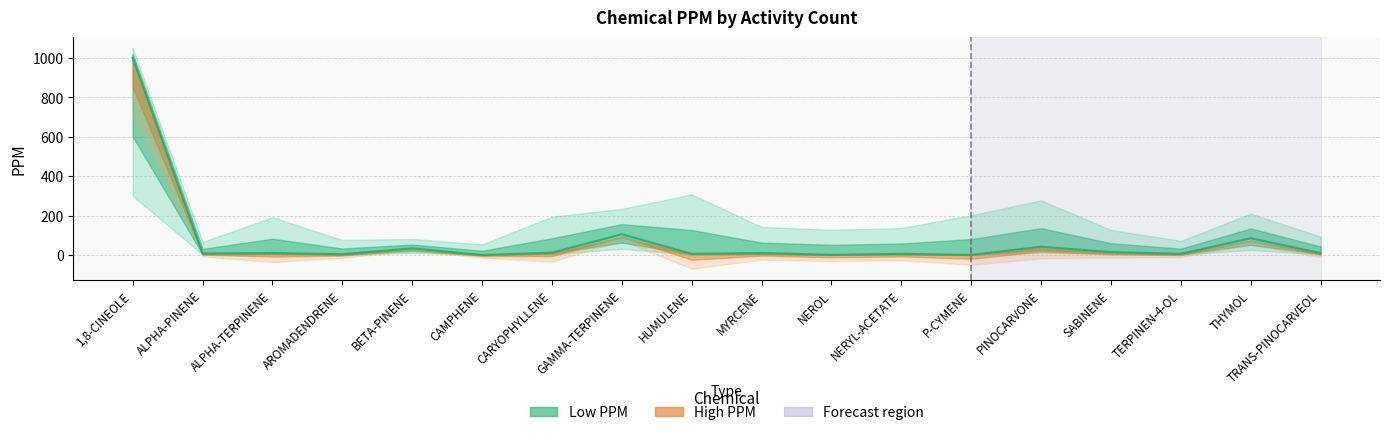

True or false: there are more than 2 points higher than both neighbors.

True